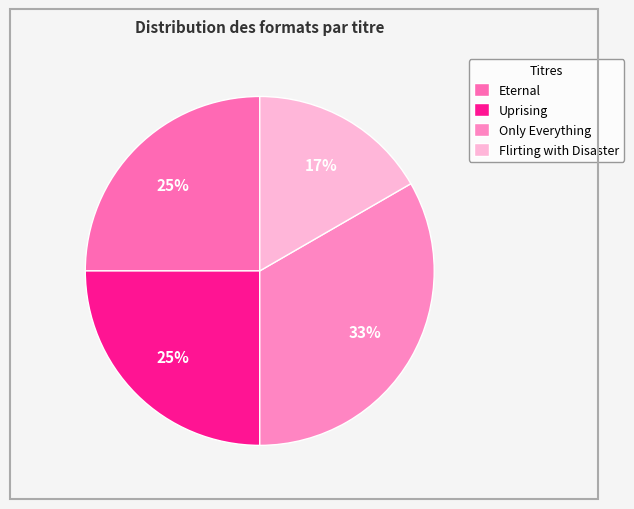

What is the smallest slice in the pie chart?

Flirting with Disaster